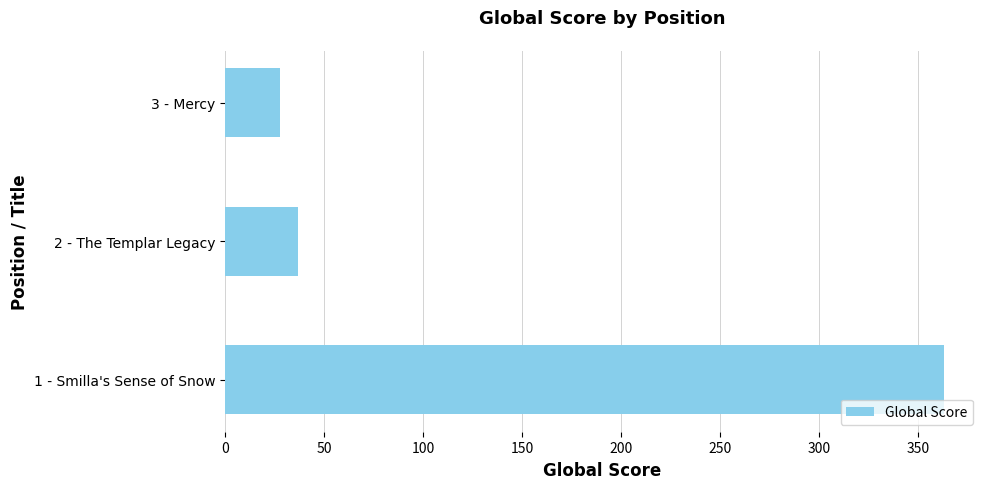

Is it true that the value at 1 - Smilla's Sense of Snow is 479?

False